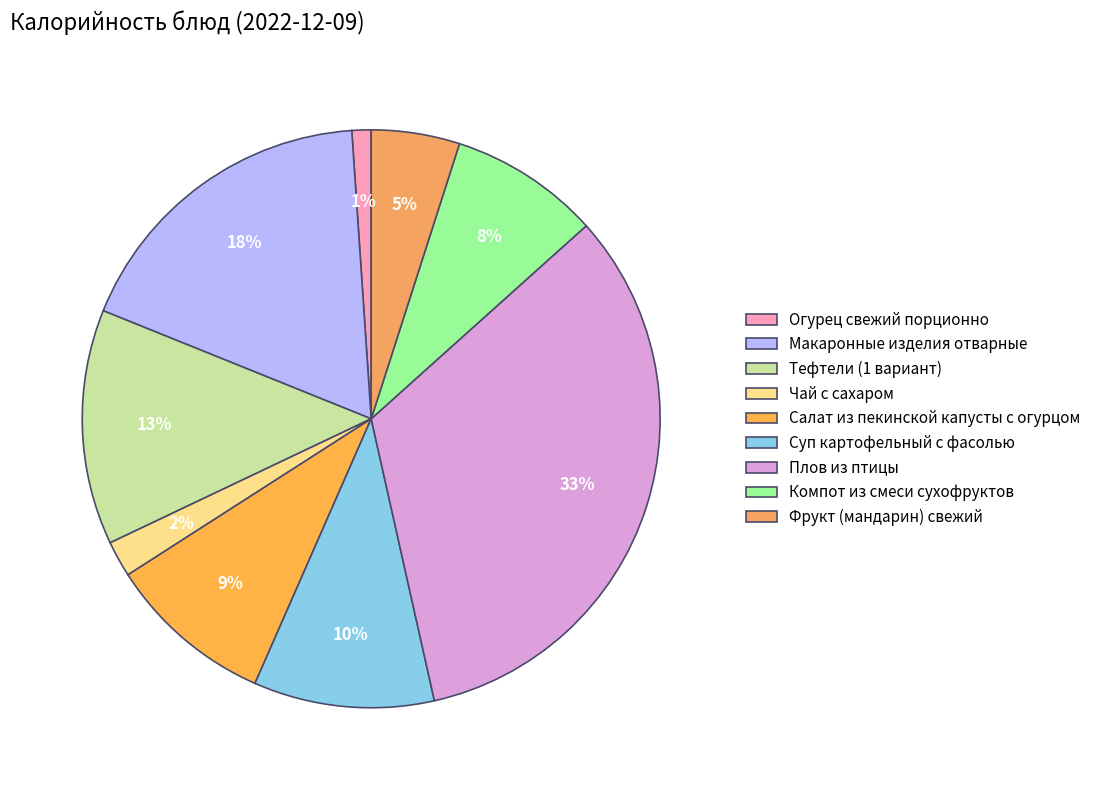

Approximately how many times larger is the value at Компот из смеси сухофруктов compared to Огурец свежий порционно?

7.9